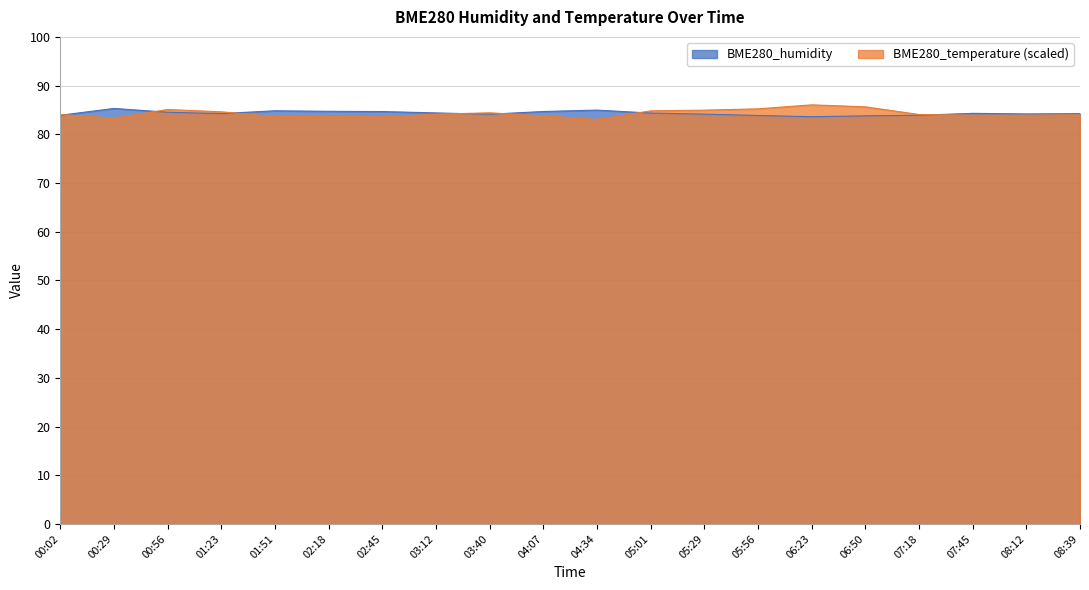

Reading right to left, transcribe all the data shown in this chart.

BME280_humidity: 84.2	84.2	84.3	83.9	83.8	83.6	83.9	84.1	84.4	85.0	84.7	84.1	84.4	84.7	84.7	84.8	84.2	84.5	85.3	83.9
BME280_temperature: 84.0	83.9	83.9	84.1	85.6	86.0	85.2	85.0	84.8	83.0	83.8	84.4	84.1	83.6	83.7	83.7	84.6	85.1	83.3	84.1